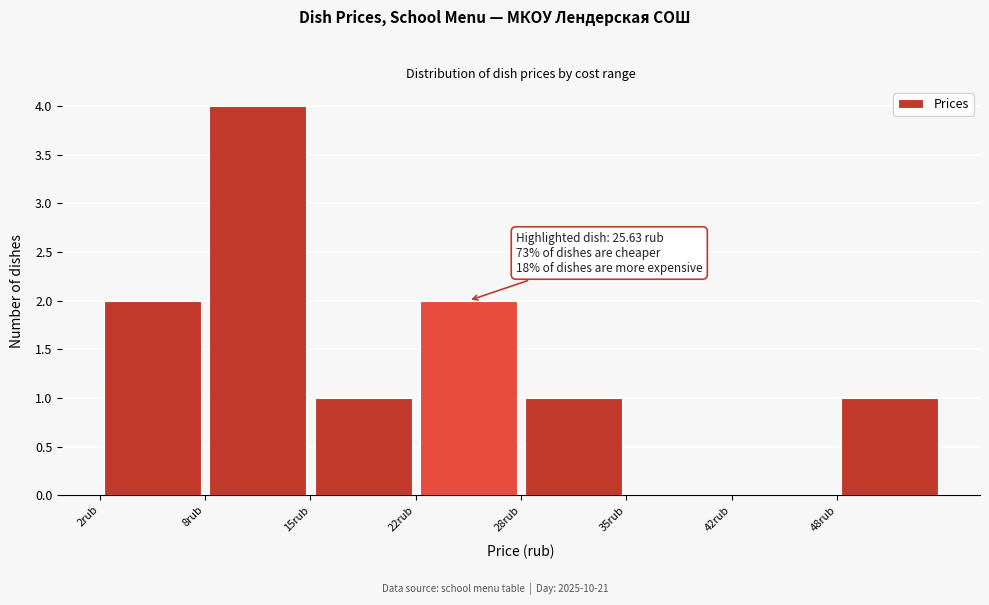

Which range on the x-axis has the tallest bar?

8 to 15